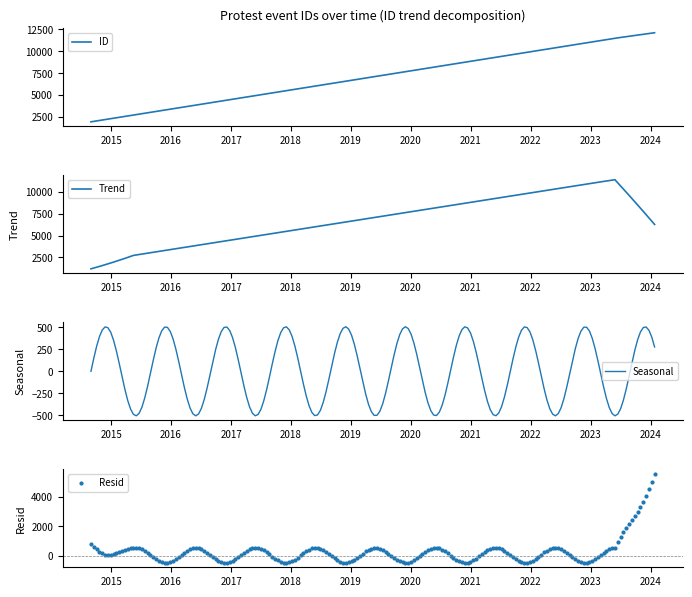

What is the ratio of the value at 2014-08-31 to the value at 2024-01-25?

0.2